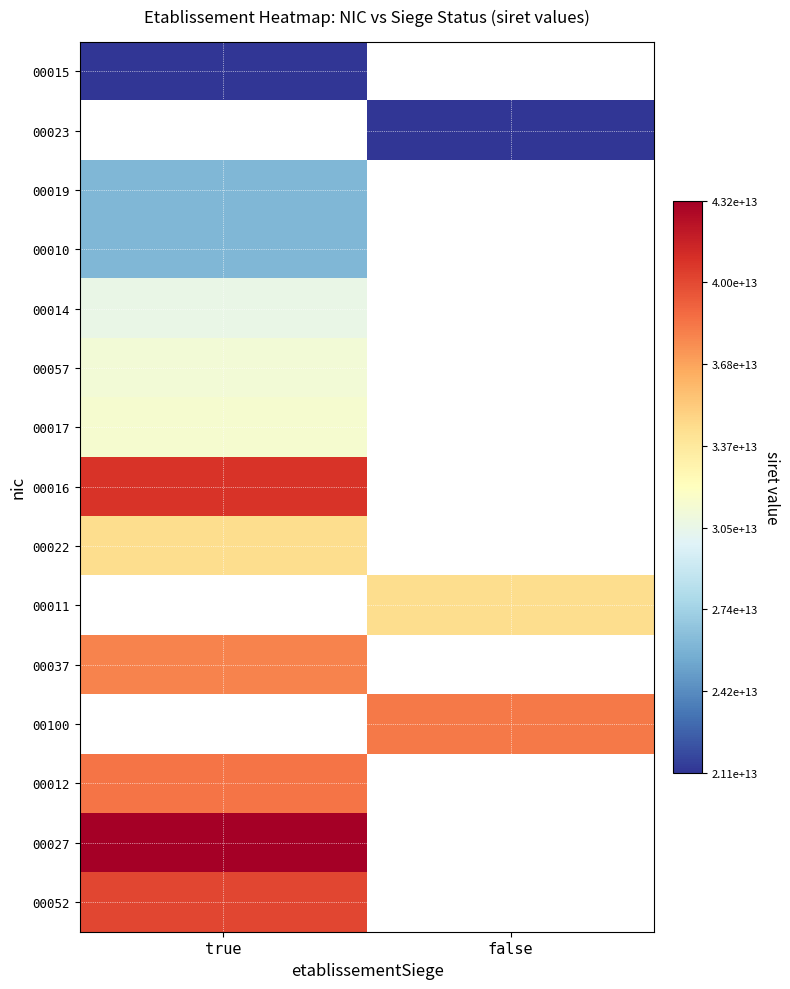

The 00023 series shows 29188418131127.4 at false. True or false?

False